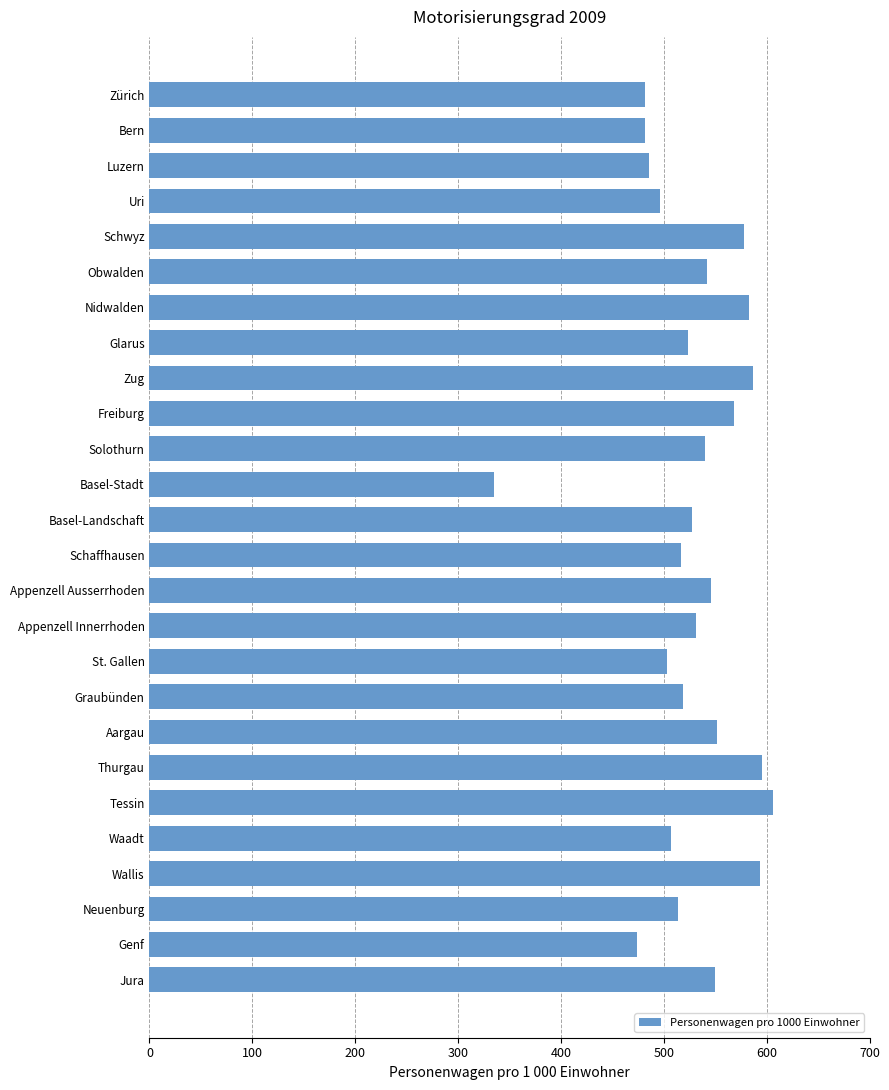

What is the average value?

528.2